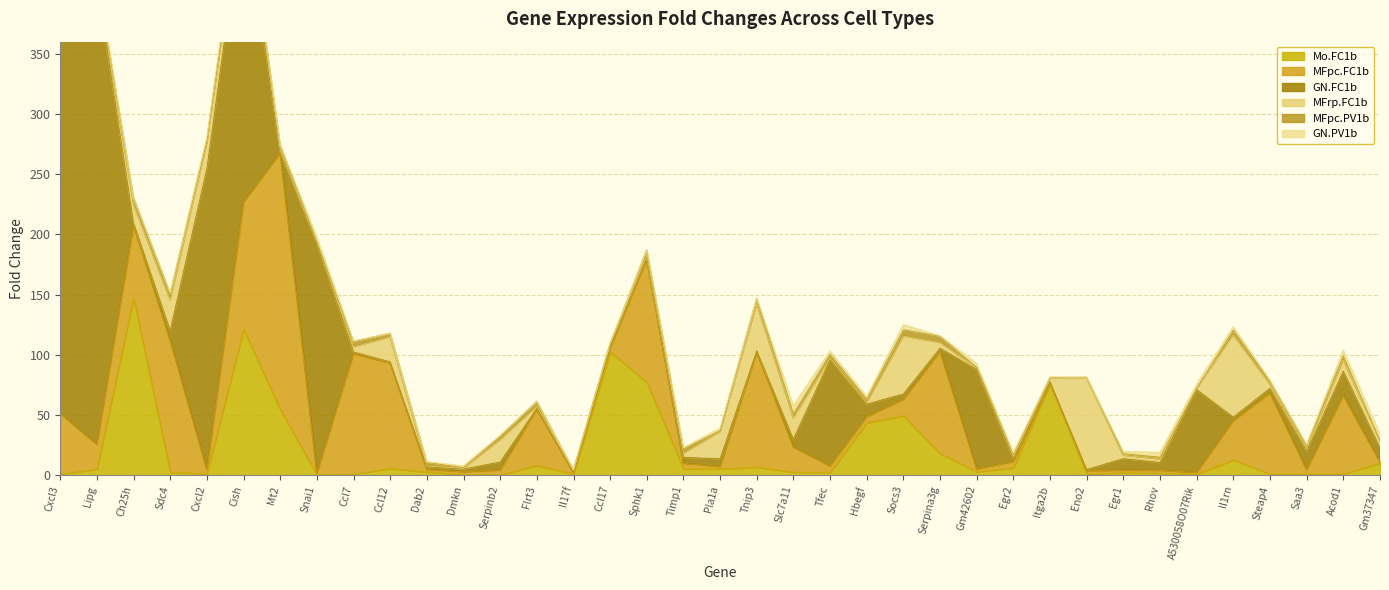

What is the label of the 29th point from the left?

Eno2